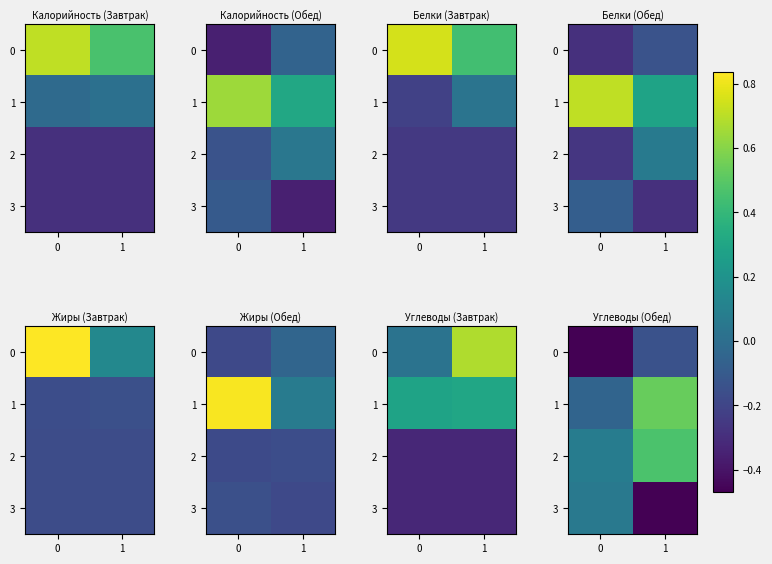

Between 0 and 1, which series saw the biggest shift?

1